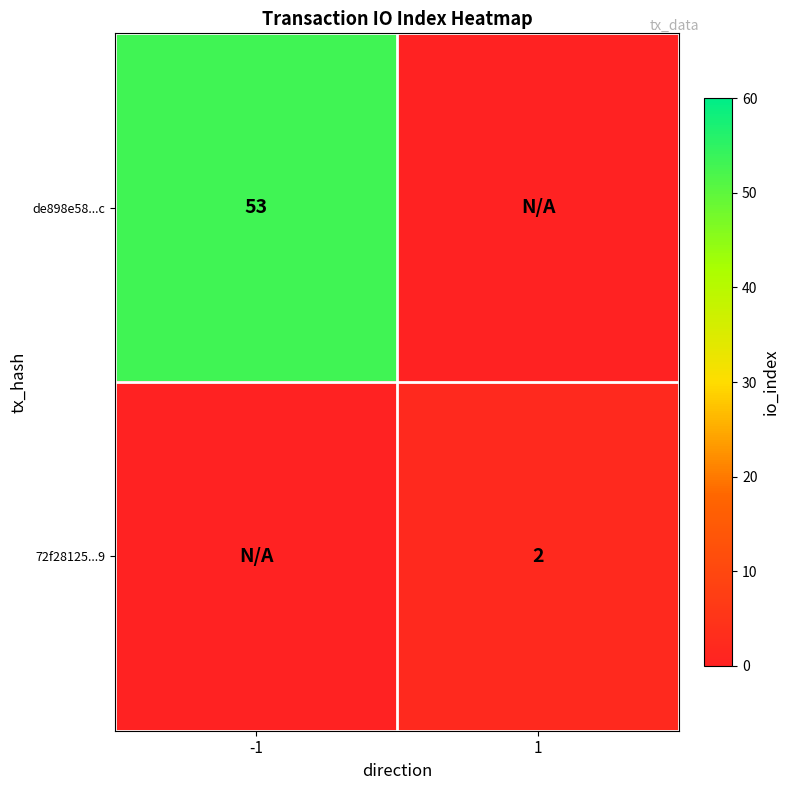

Is it true that de898e58...c equals 21 at -1?

False